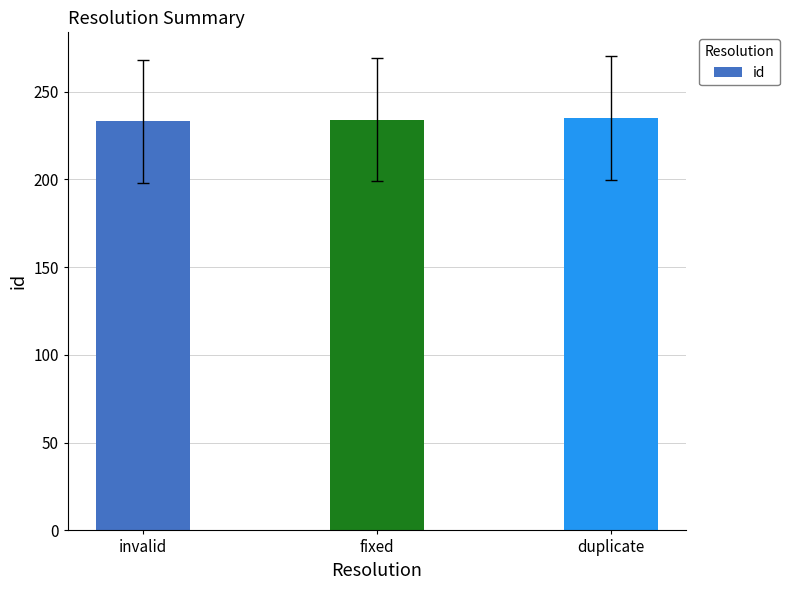

How many data points does each series have?

3